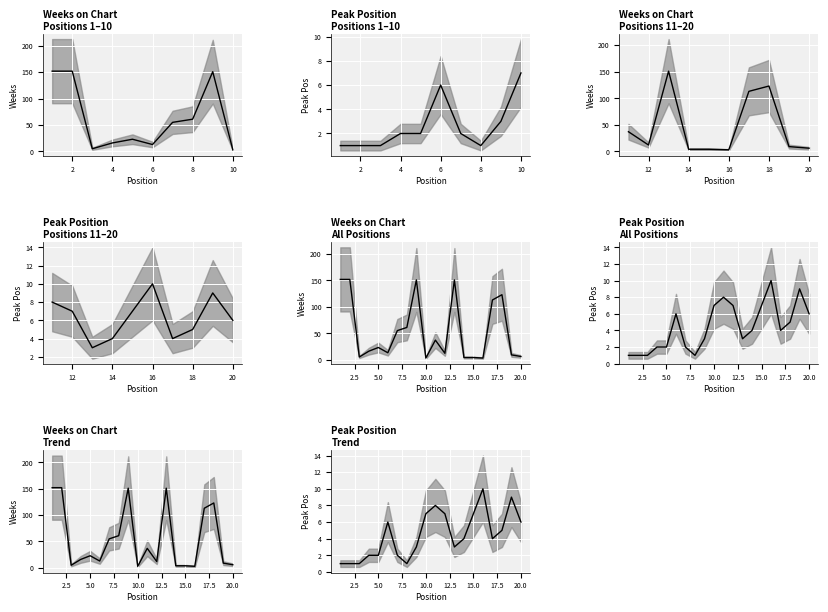

What is the highest value of the Weeks series?

152